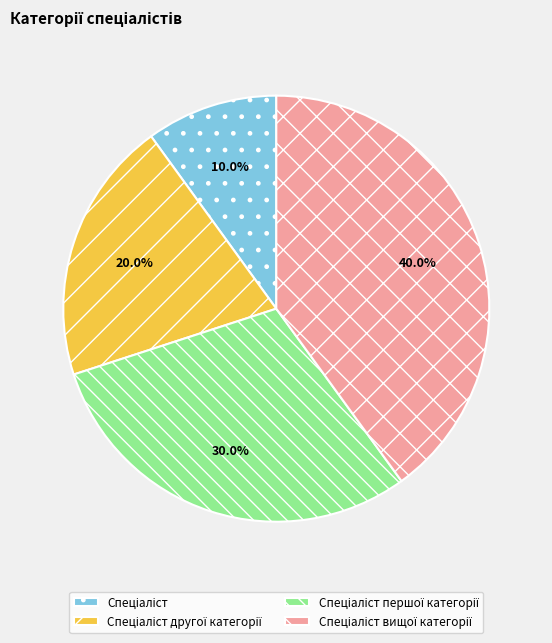

Does any single category account for the majority?

No